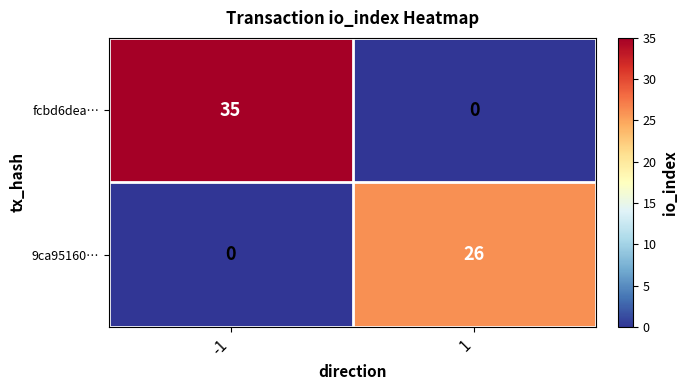

What is the average value of the 9ca95160… series?

13